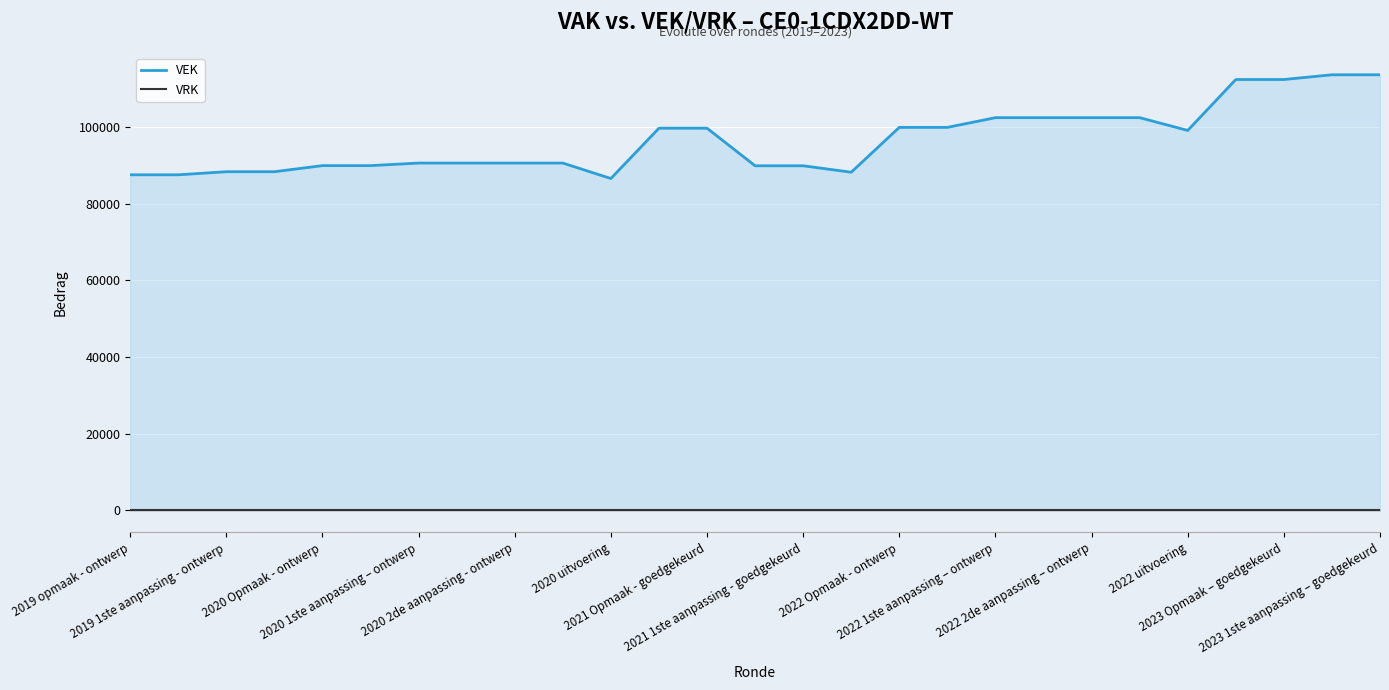

Rank the series by their average value, from lowest to highest.

VRK, VEK